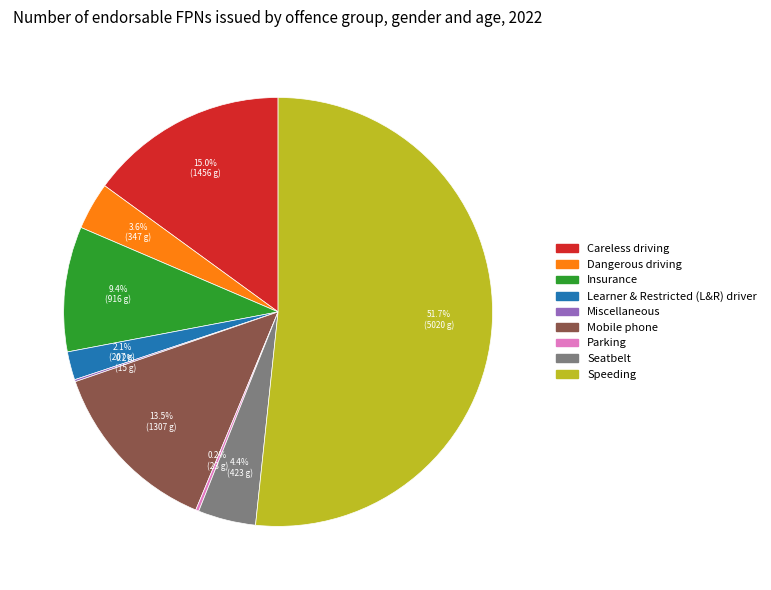

Is the sum of Seatbelt and Mobile phone greater than half?

No